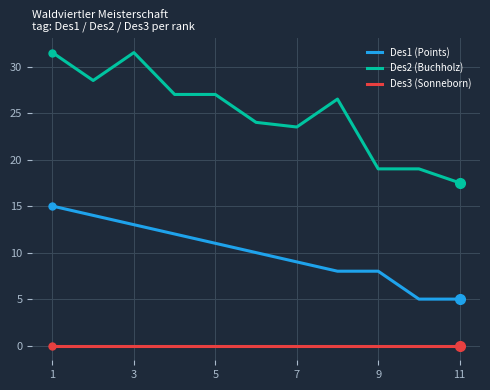

How many Des1 (Points) values are between 8 and 13?

7